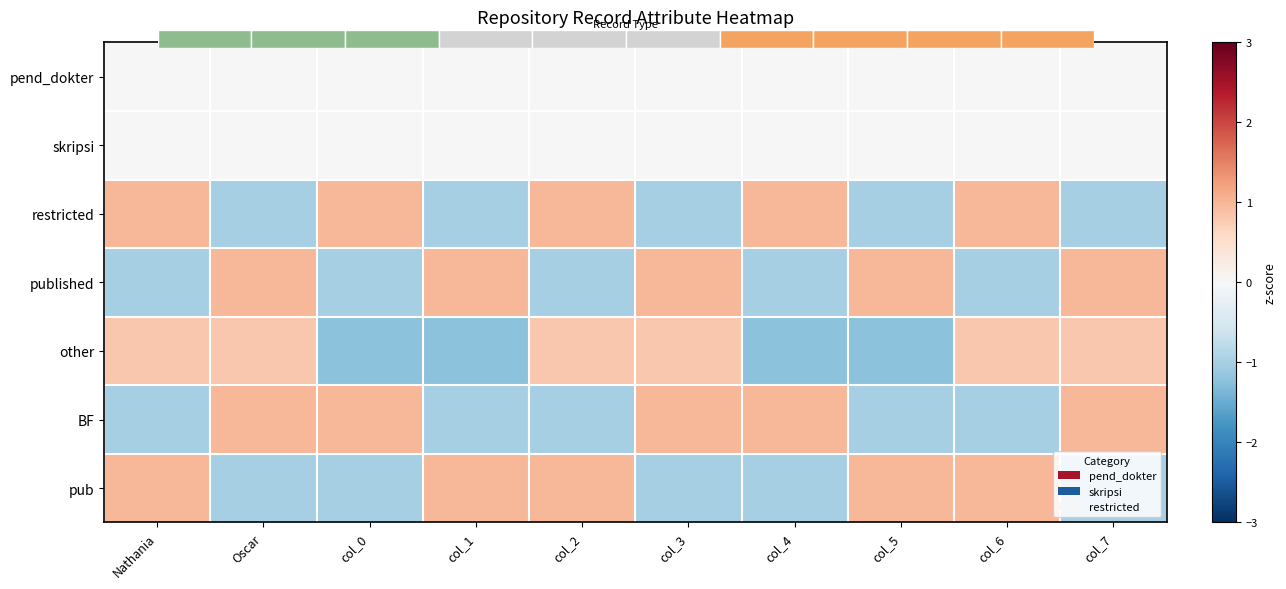

List the series in order of their peak value, highest first.

restricted, published, BF, pub, other, pend_dokter, skripsi